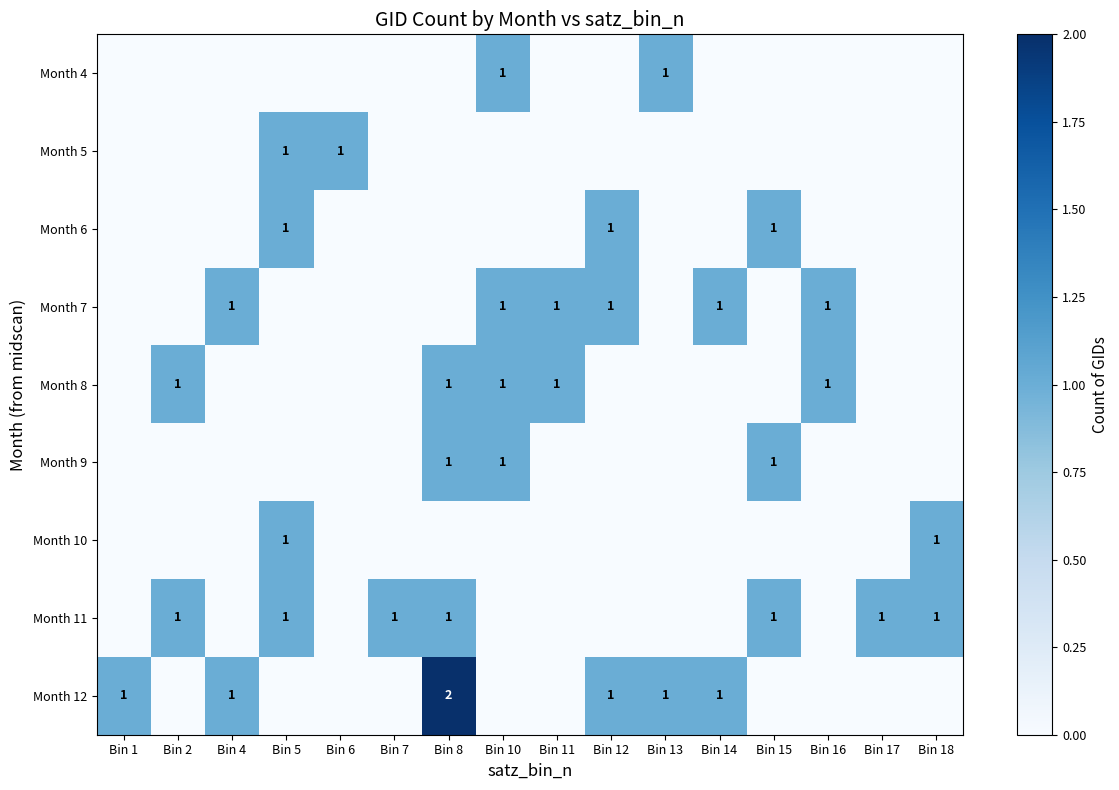

At which label does Month 9 reach its peak?

Bin 8